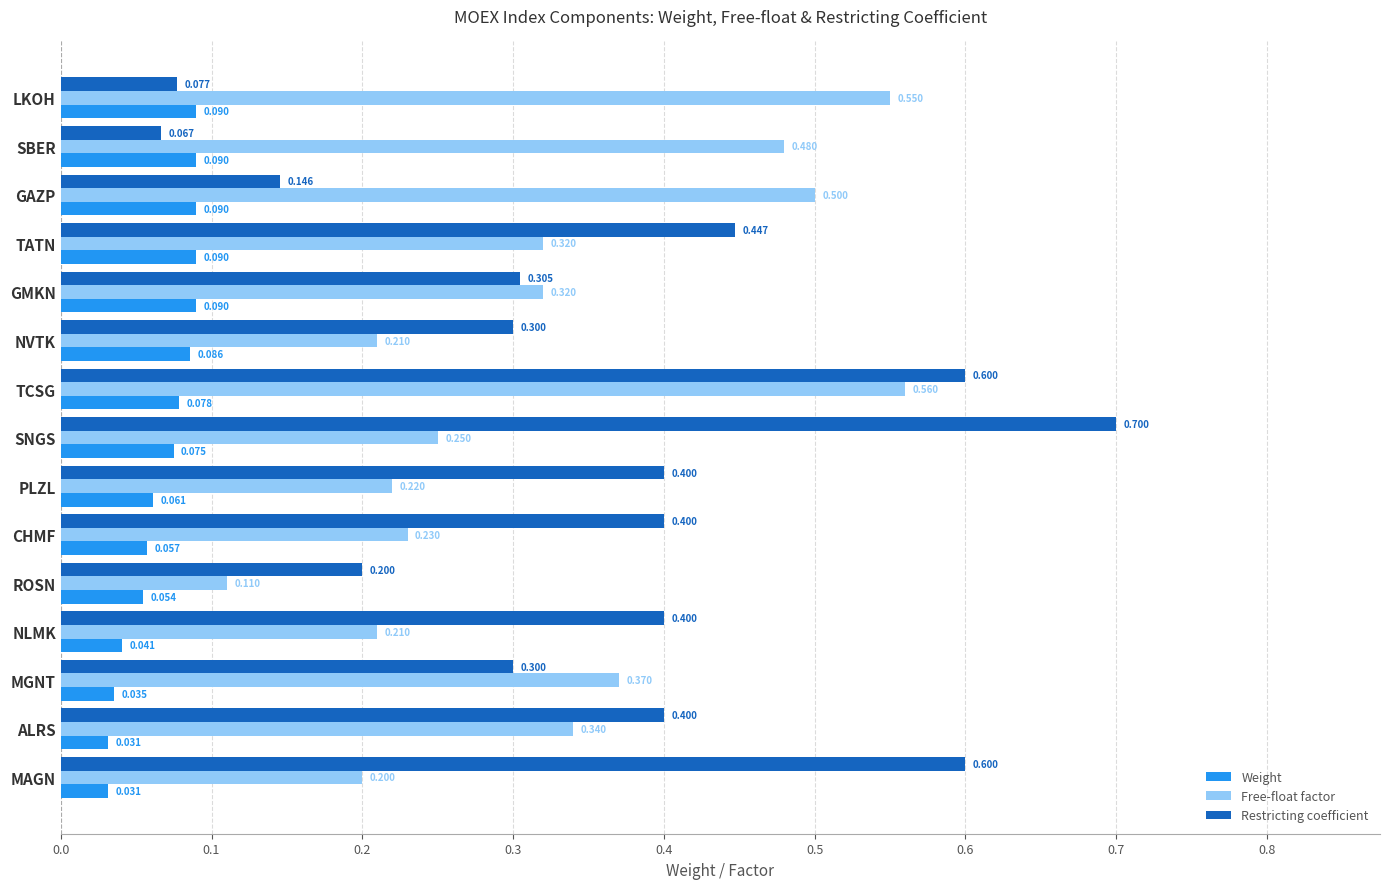

List the series in order of their peak value, highest first.

Restricting coefficient, Free-float factor, Weight